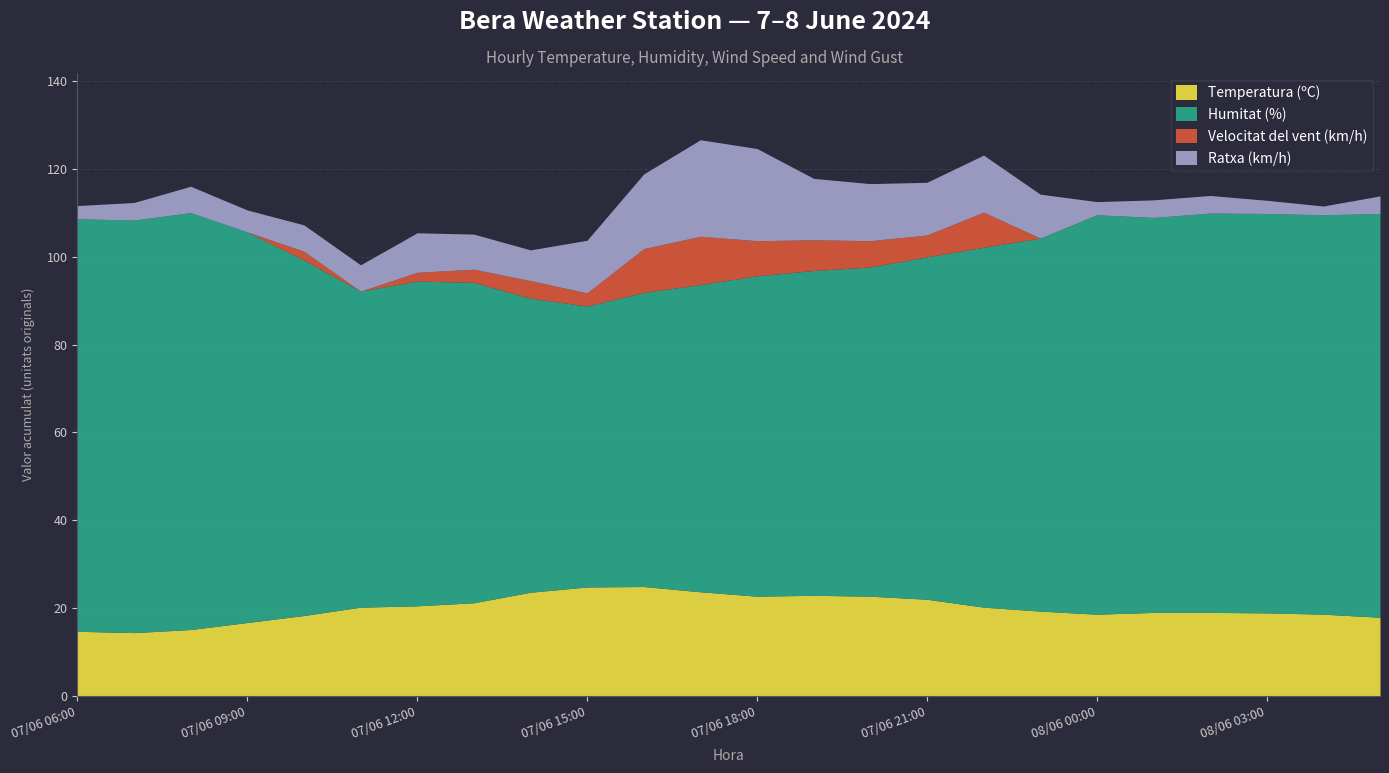

What is the difference between the highest and lowest values at 08/06 04:00?

91.0